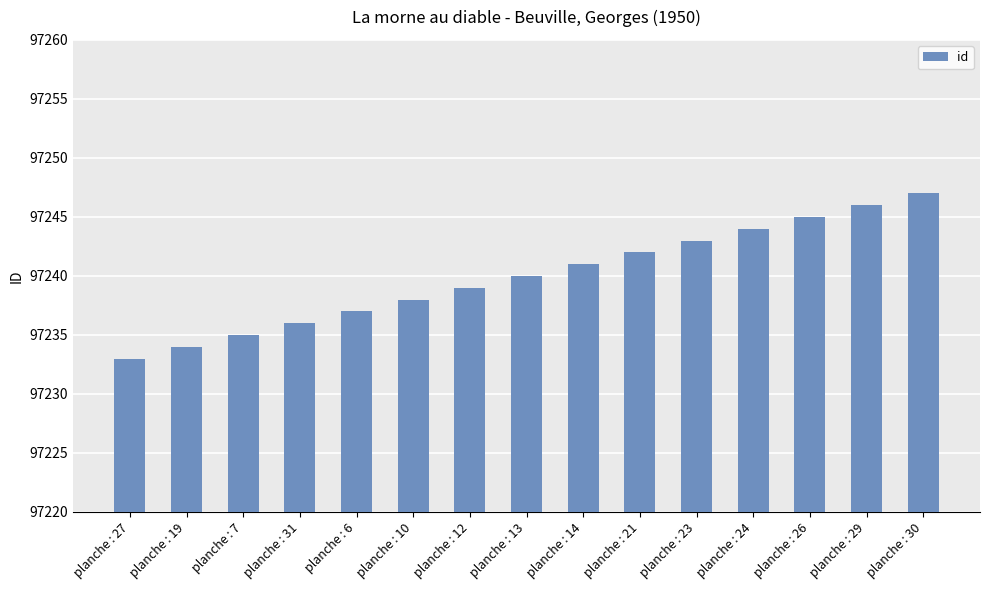

How many bars are there in total?

15